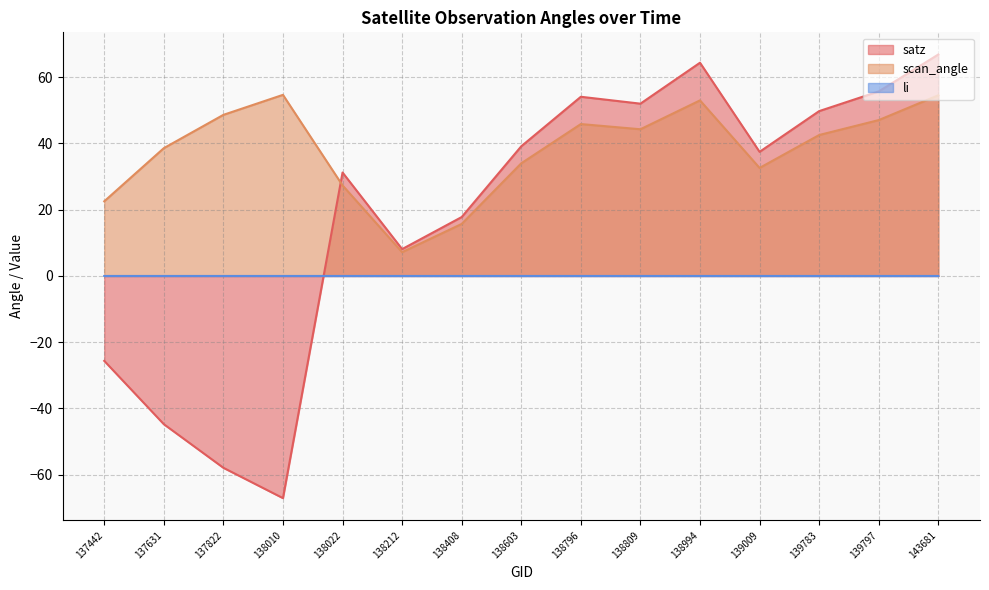

List the series in order of their peak value, lowest first.

li, scan_angle, satz